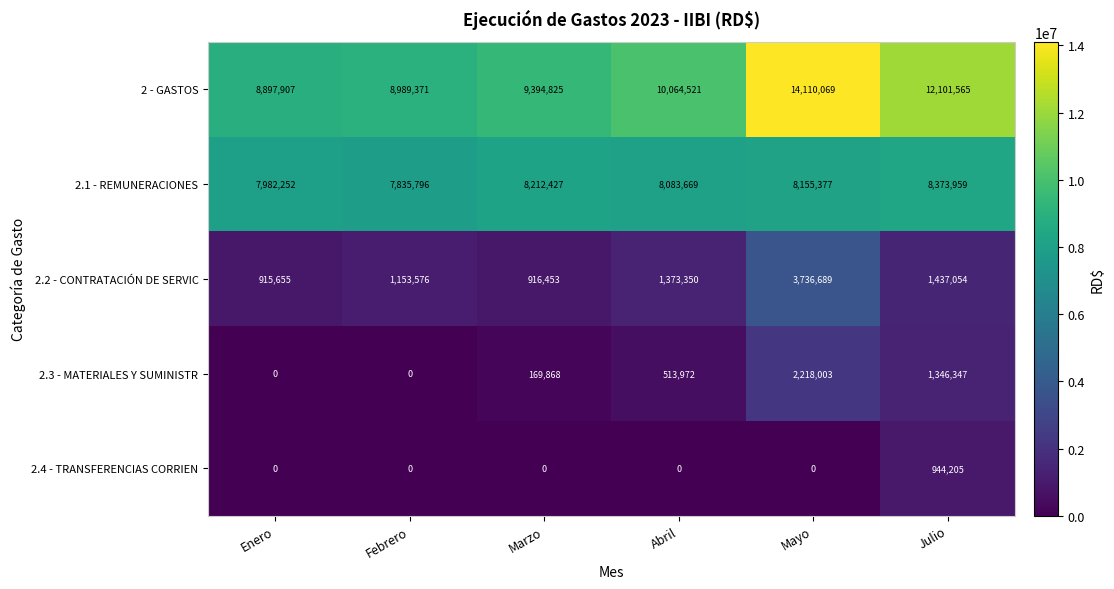

Rank the series at Mayo from highest to lowest value.

2 - GASTOS, 2.1 - REMUNERACIONES, 2.2 - CONTRATACIÓN DE SERVIC, 2.3 - MATERIALES Y SUMINISTR, 2.4 - TRANSFERENCIAS CORRIEN